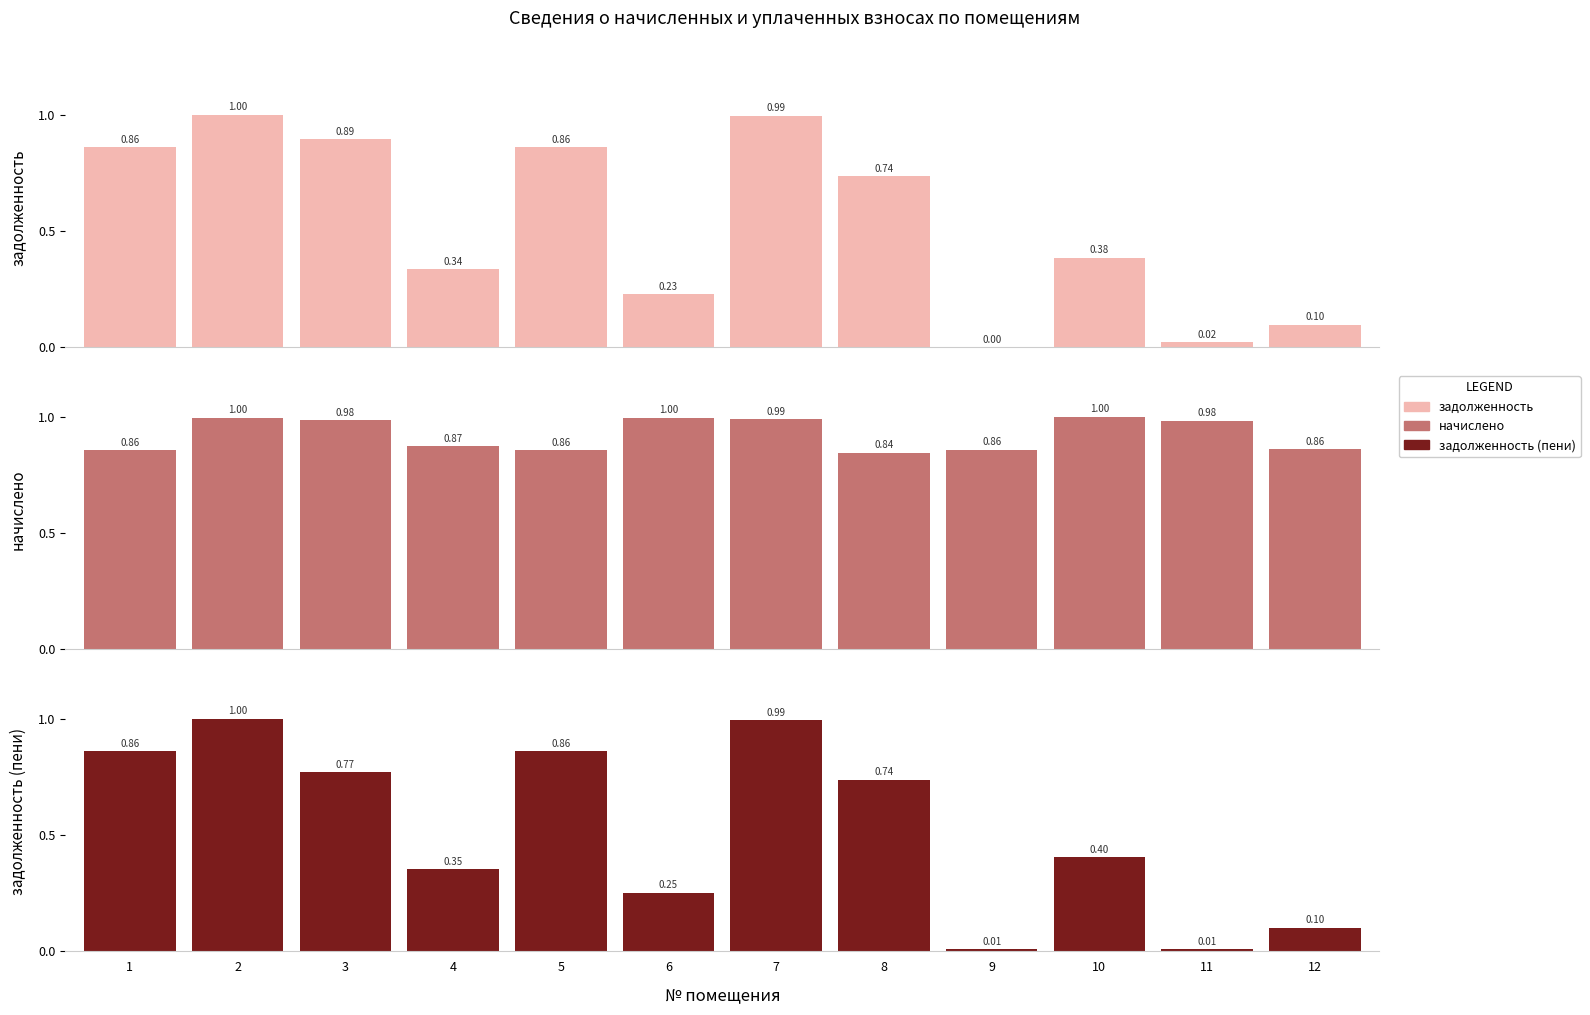

What is the value of the начислено bar at the 8th from the left?

0.8